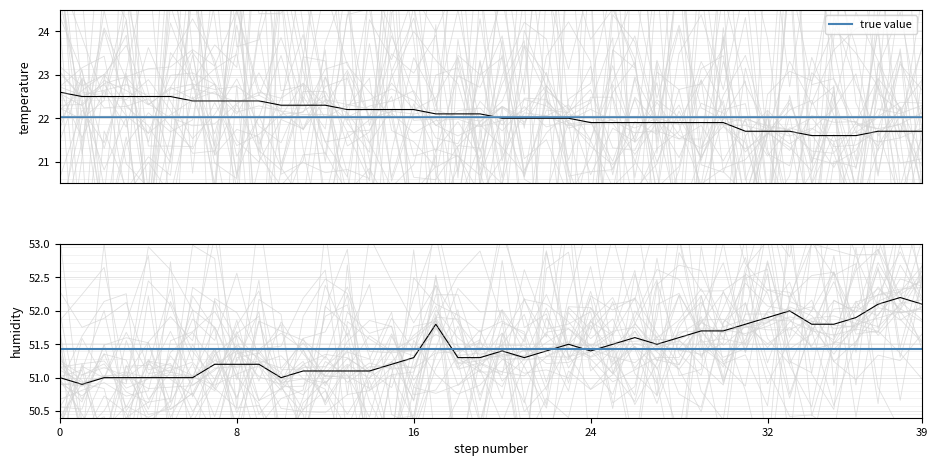

How many data points in humidity are above 51?

32